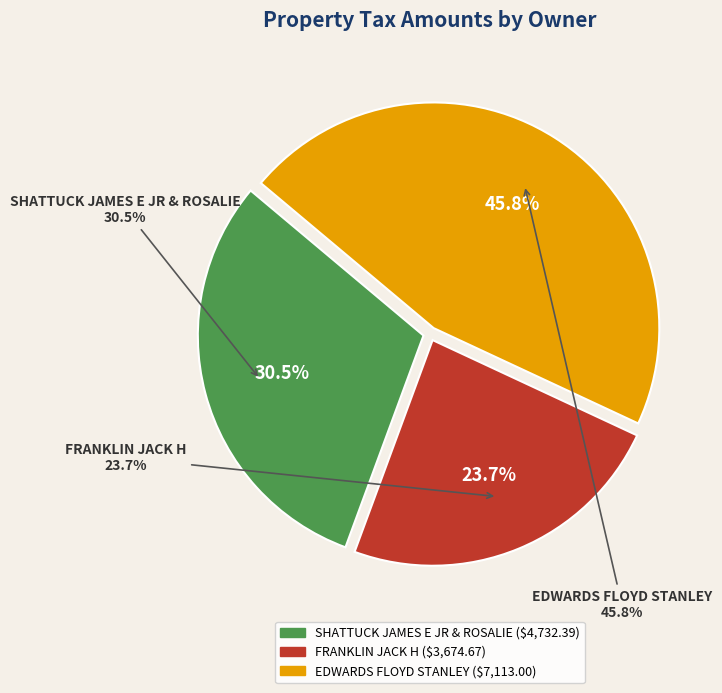

Count the number of slices in the pie.

3